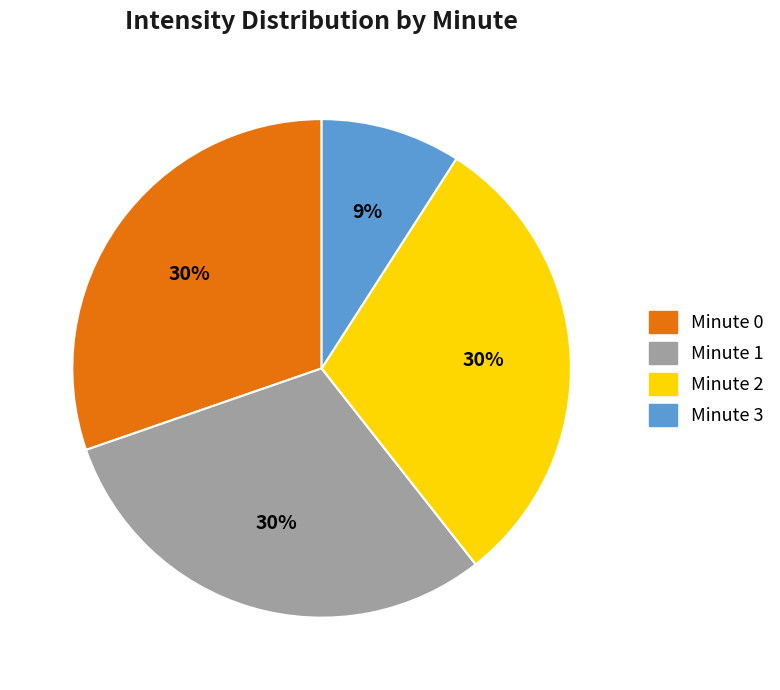

Is the sum of Minute 2 and Minute 0 greater than half?

Yes